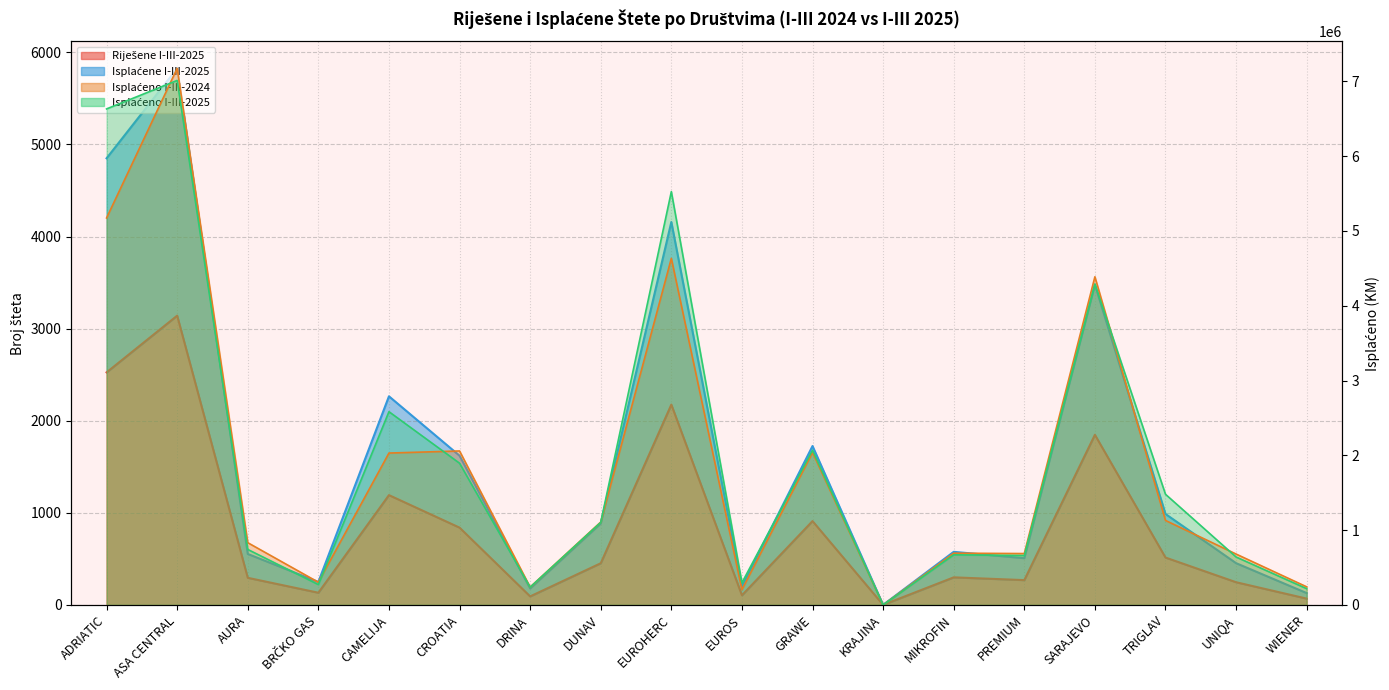

What is the label of the 3rd point from the left?

AURA